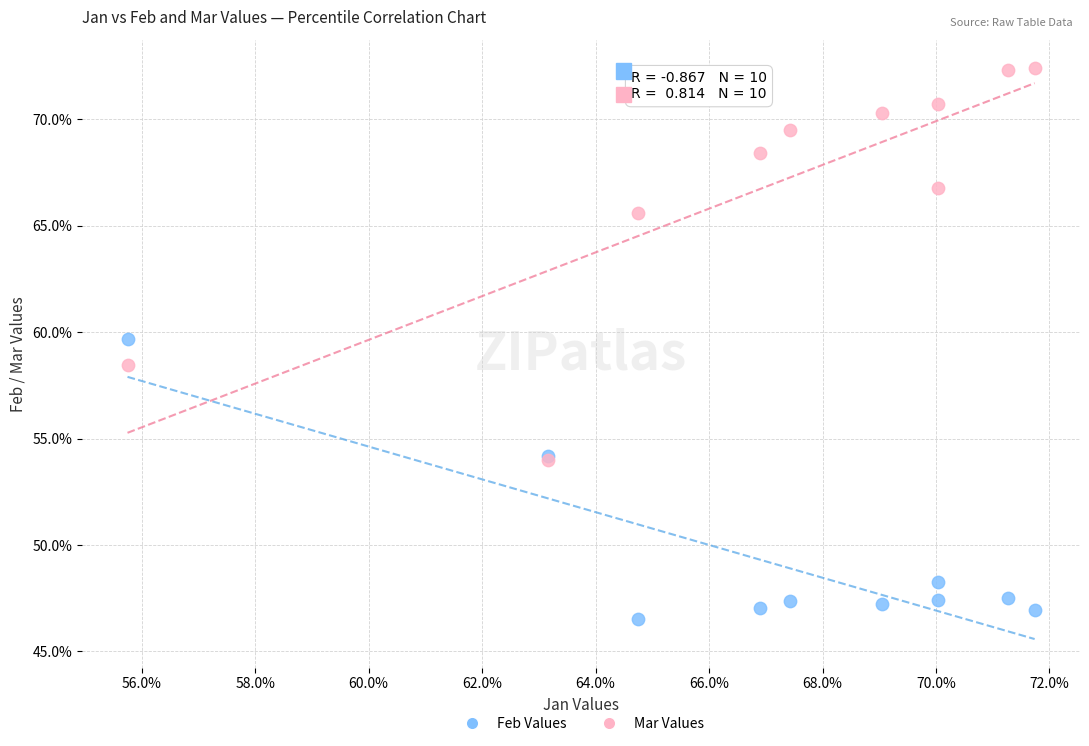

Which series reaches the minimum Y coordinate?

Feb Values